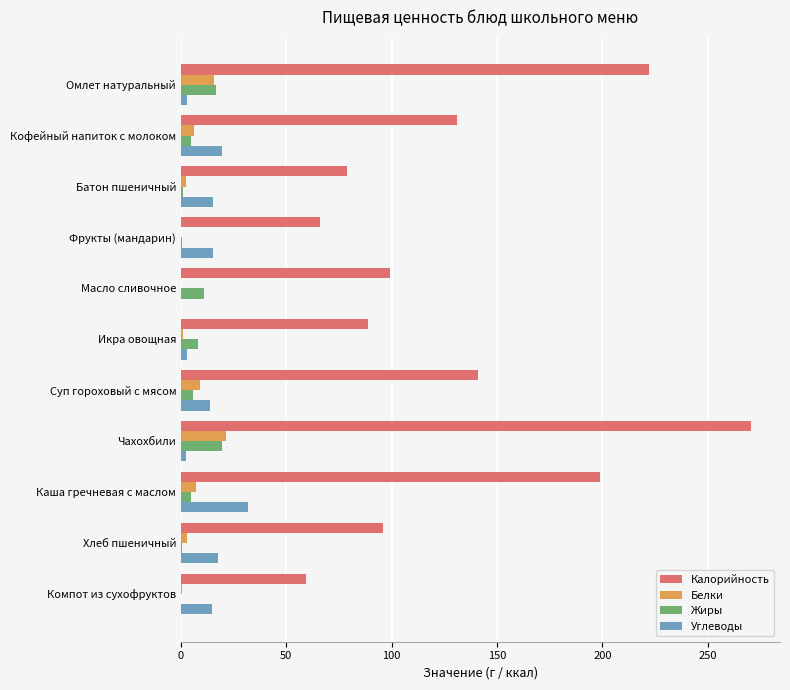

How many data points does each series have?

11